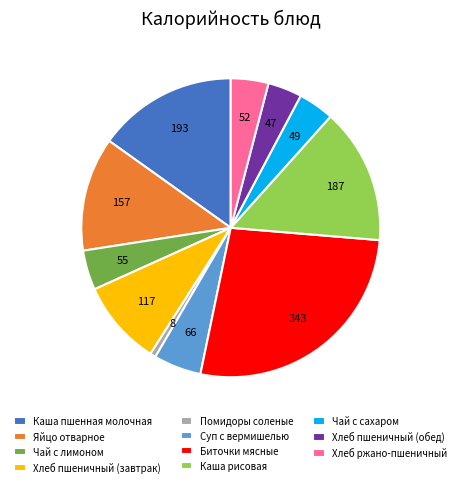

Count the number of slices in the pie.

11